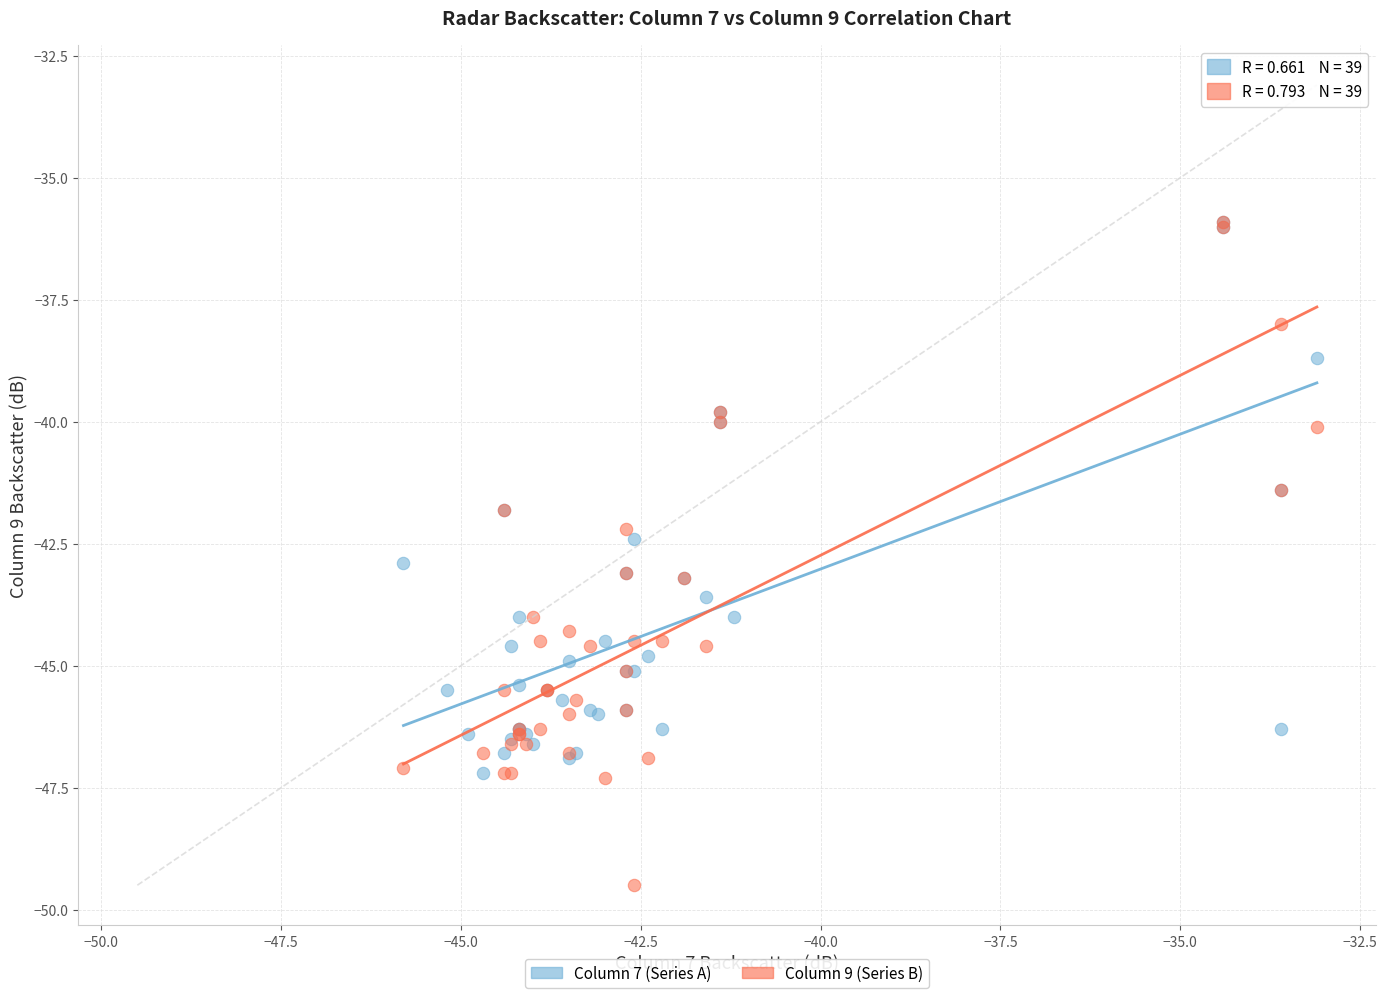

Which series reaches the minimum Y coordinate?

Column 9 (Series B)